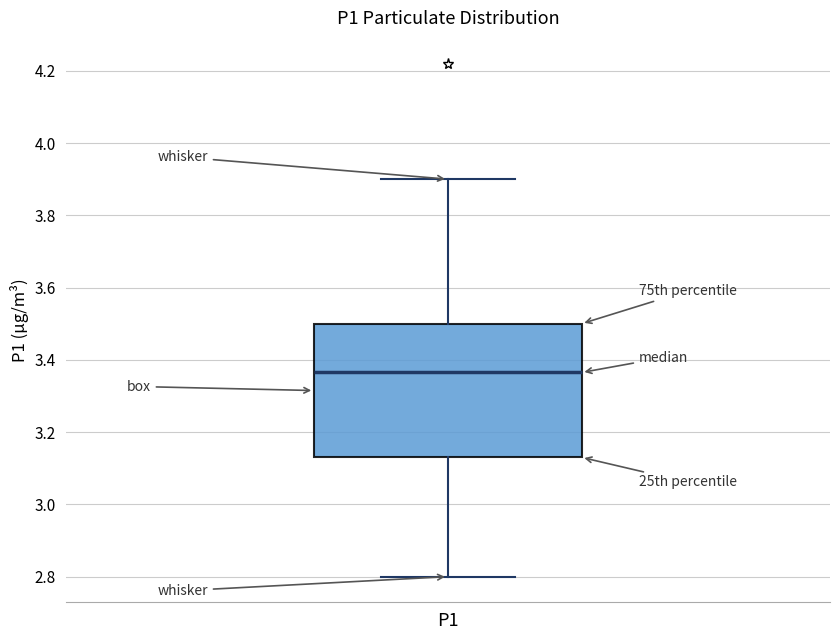

Read this box plot against the y-axis: the position of the median line, the range covered by the box, and the ends of both whiskers. The values are not printed on the chart, so give them approximately, as read against the axis.

median 3.36, box 3.14 to 3.50, whiskers 2.80 to 3.90